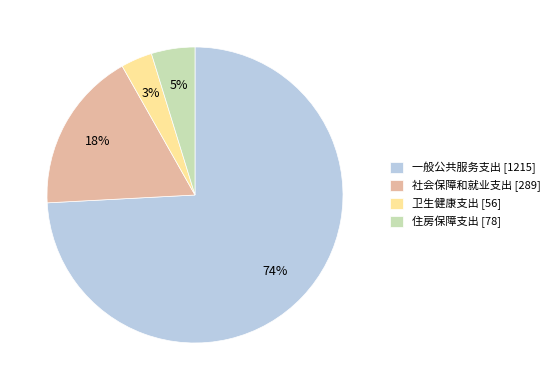

Count the number of slices in the pie.

4